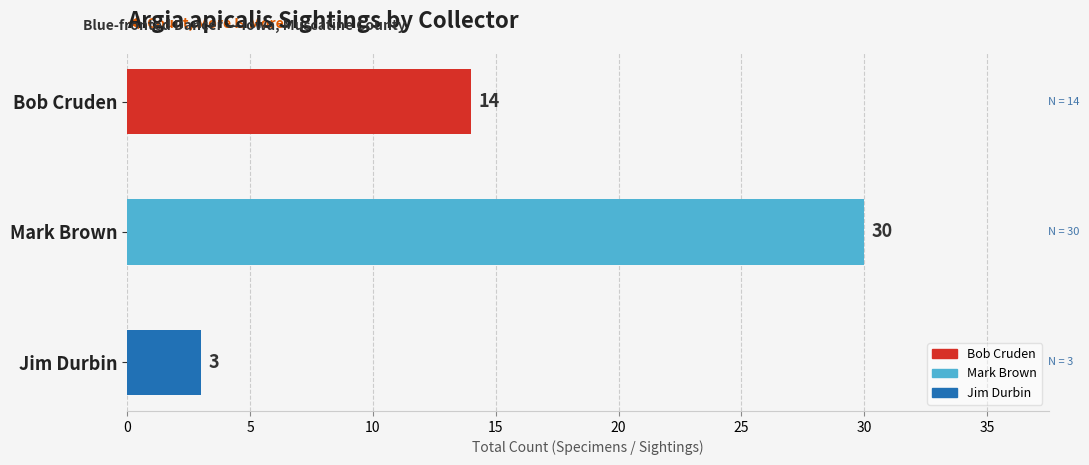

What is the label of the 3rd bar from the top?

Jim Durbin